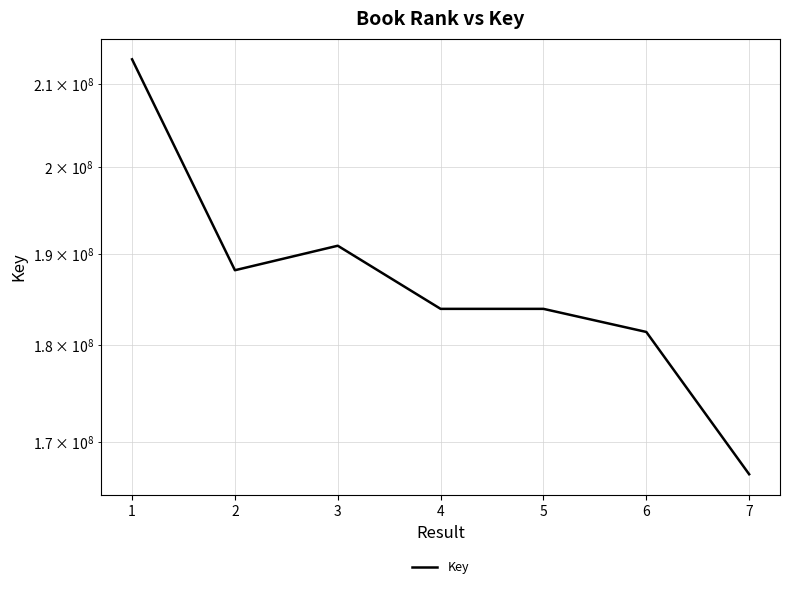

List the labels in order of value, largest first.

1, 3, 2, 5, 4, 6, 7